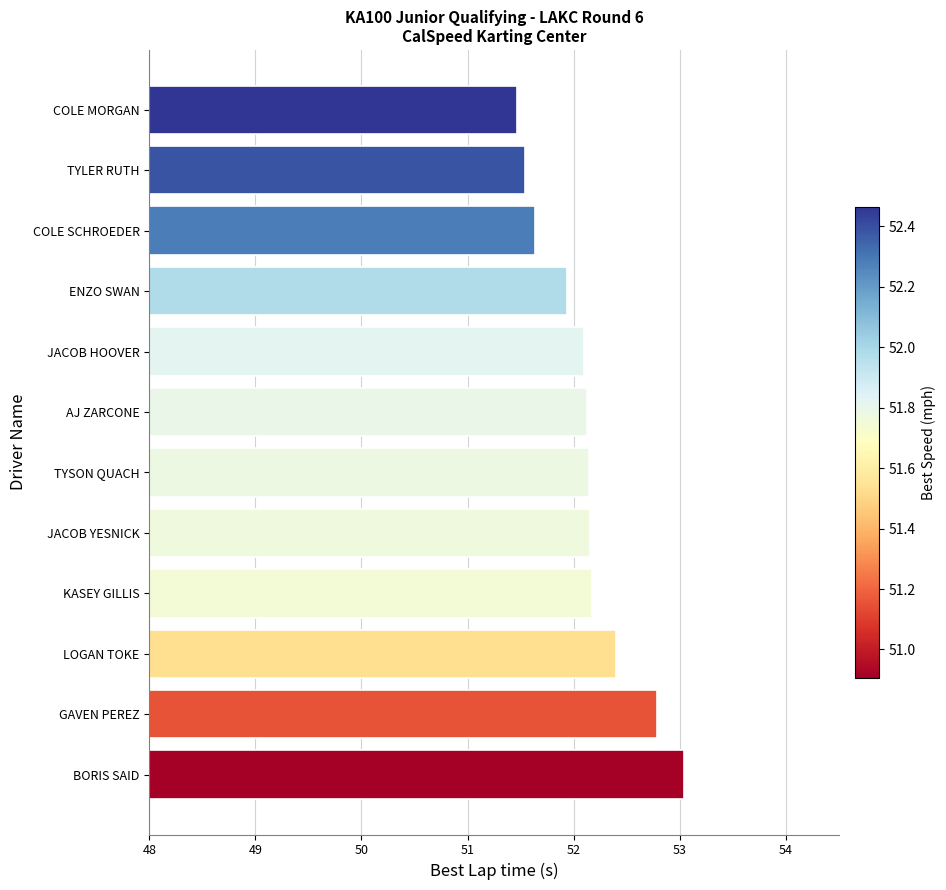

What is the difference between the second highest and minimum values?

1.3